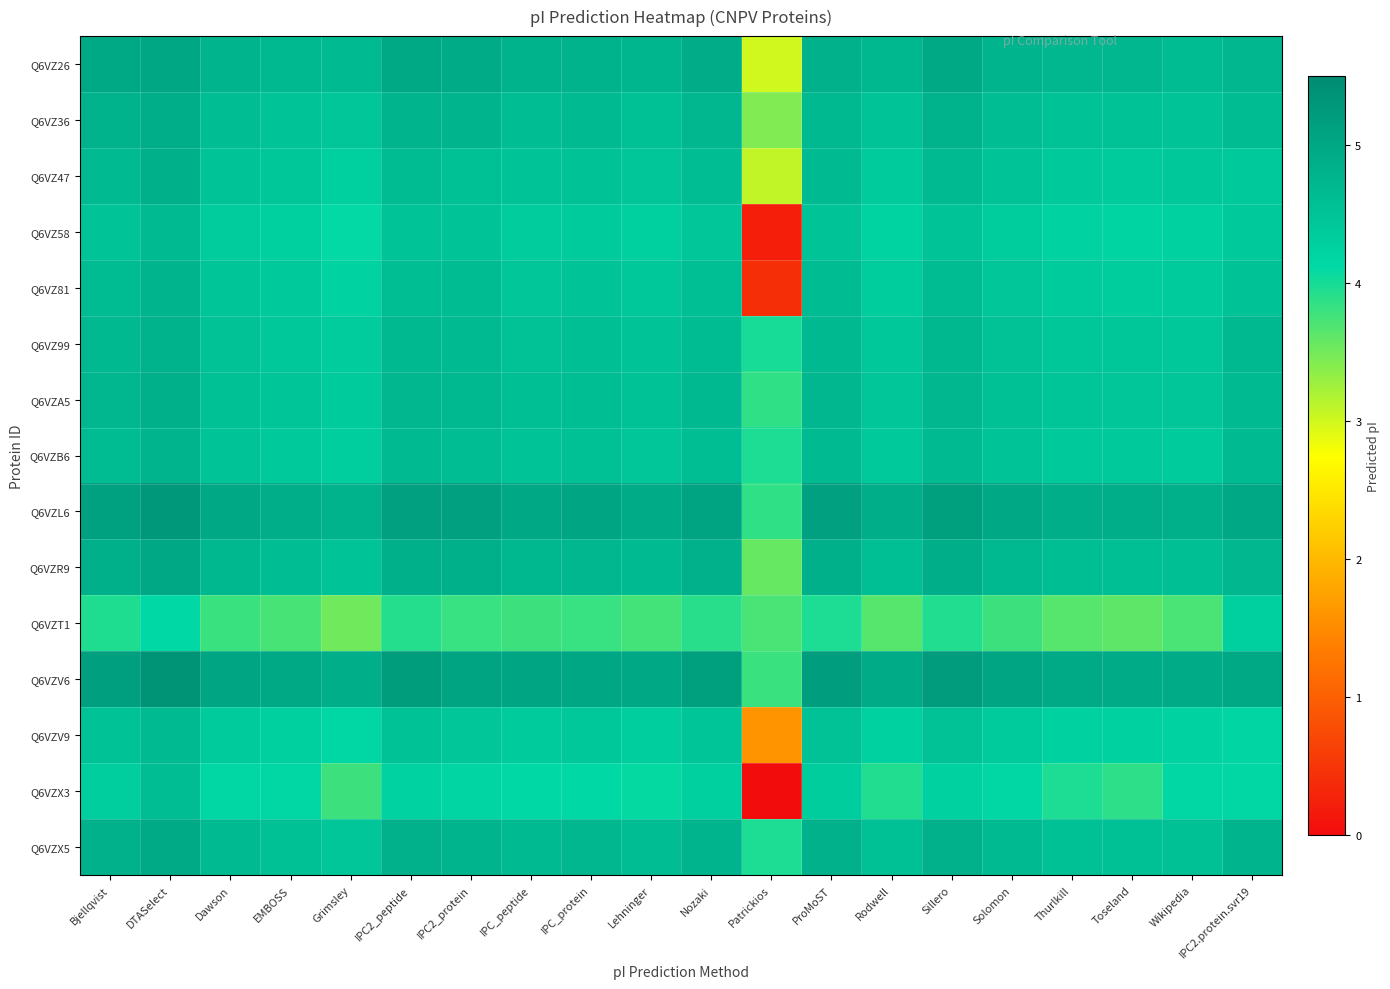

Between Sillero and Patrickios, which is larger?

Sillero